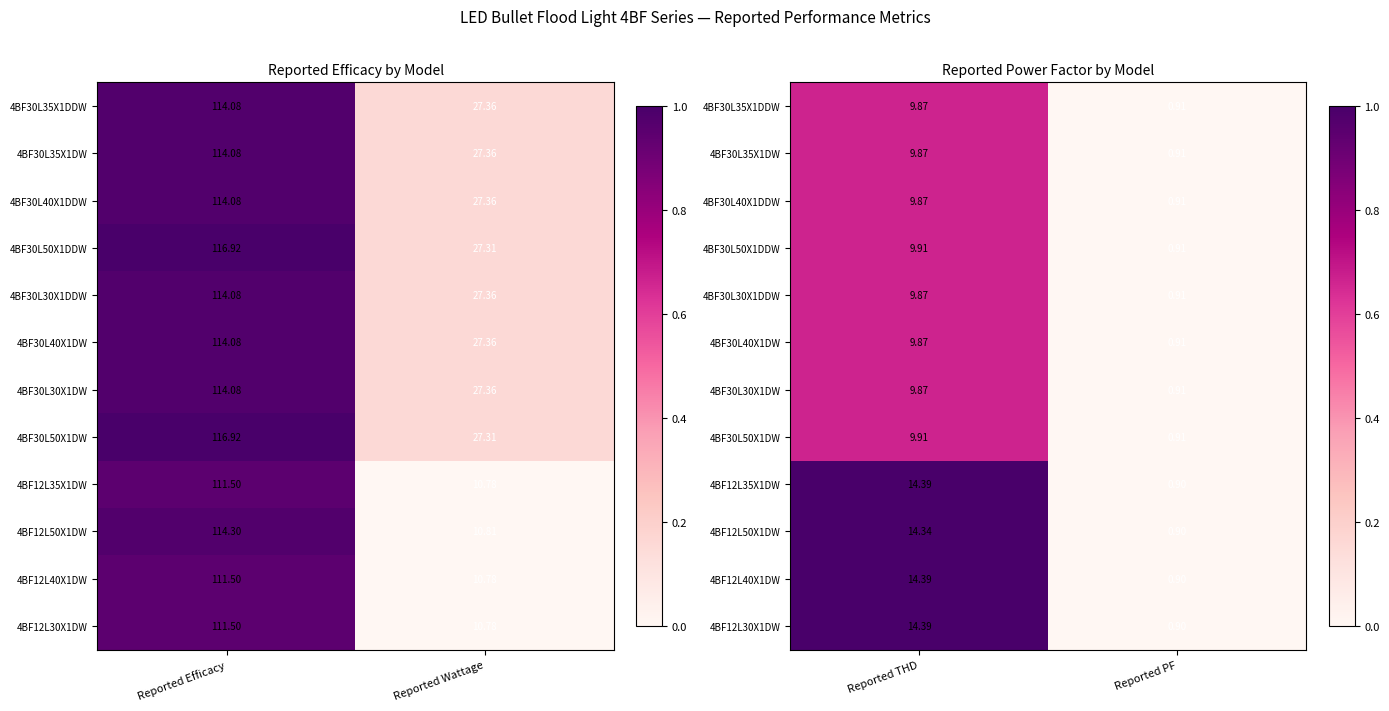

Between Reported Wattage and Reported Efficacy, which is larger?

Reported Efficacy